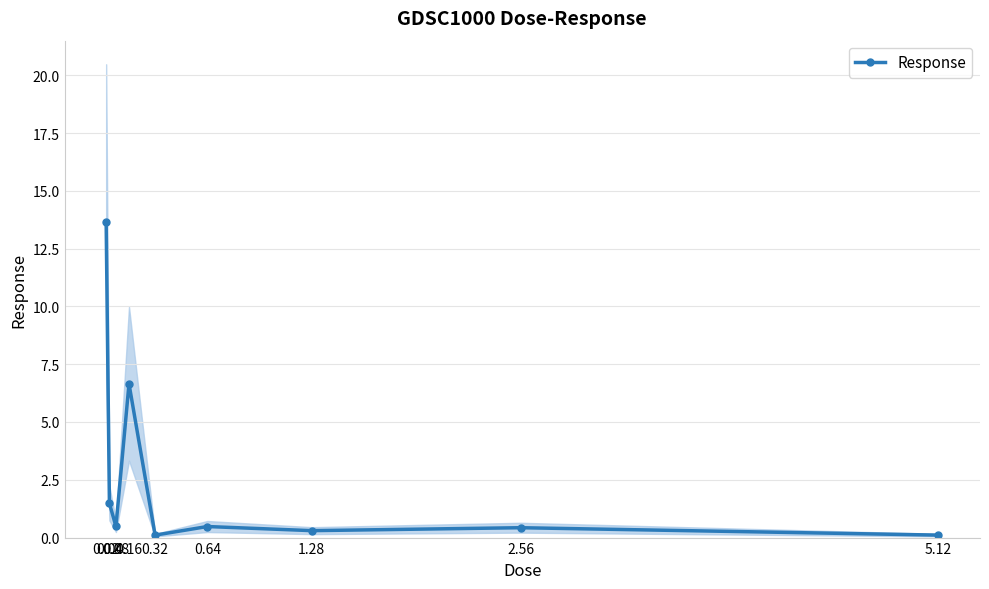

What is the difference between the second highest and minimum values?

6.5